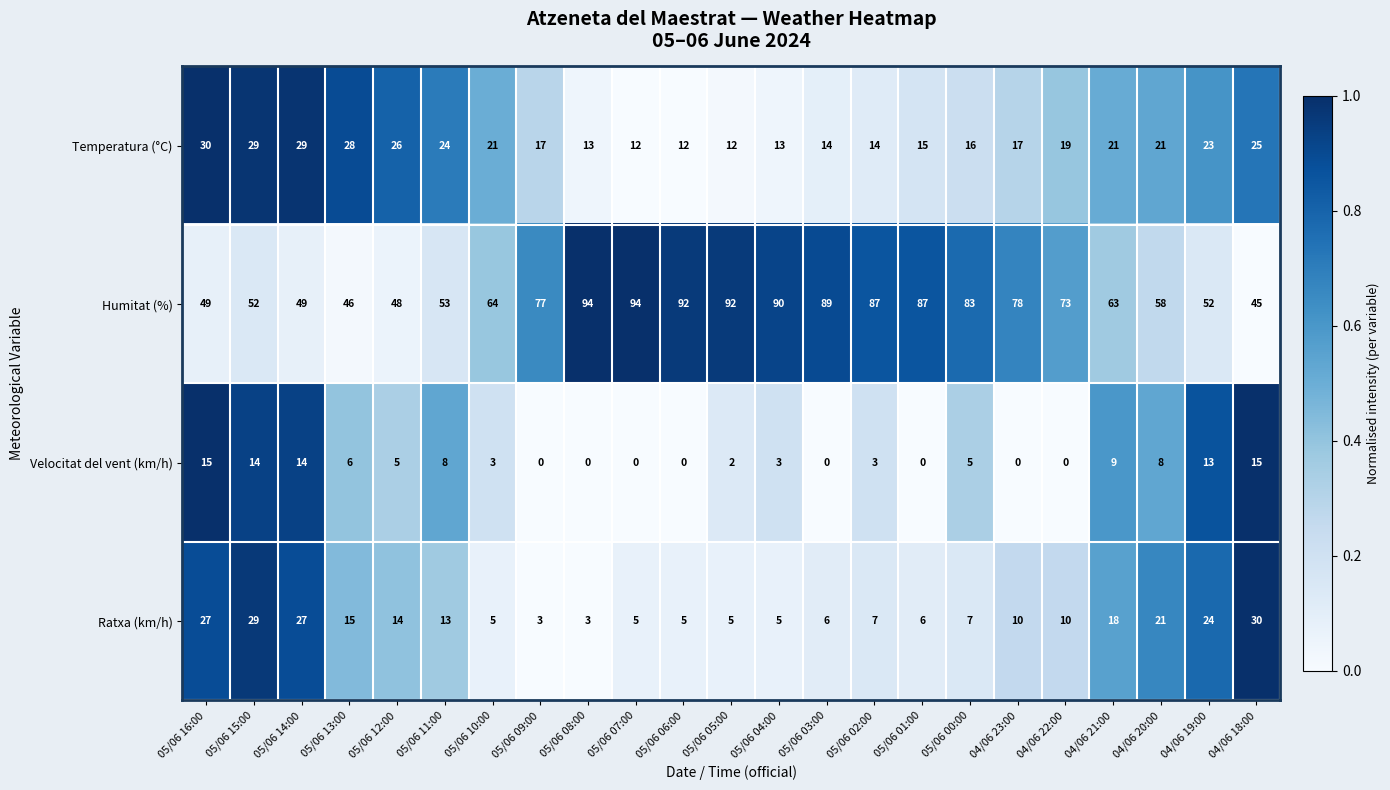

What is the total value across all series at 05/06 08:00?

110